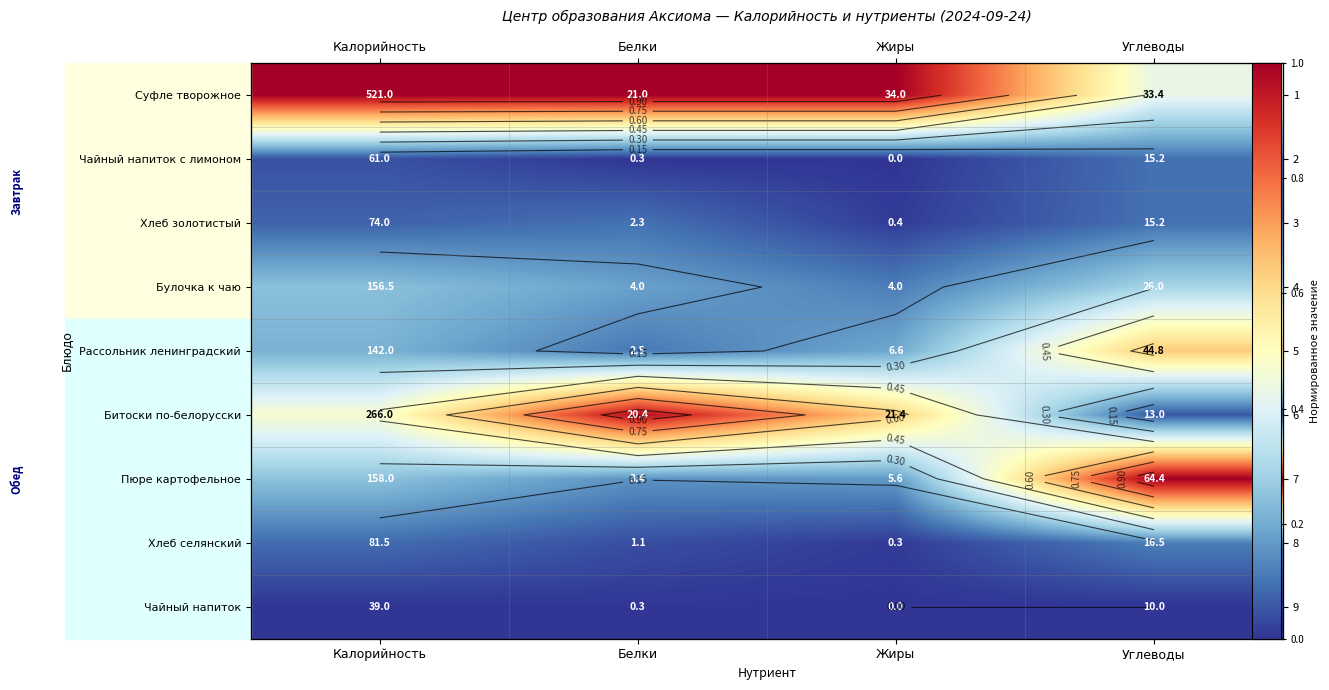

How many values in the Чайный напиток с лимоном series exceed 0?

3